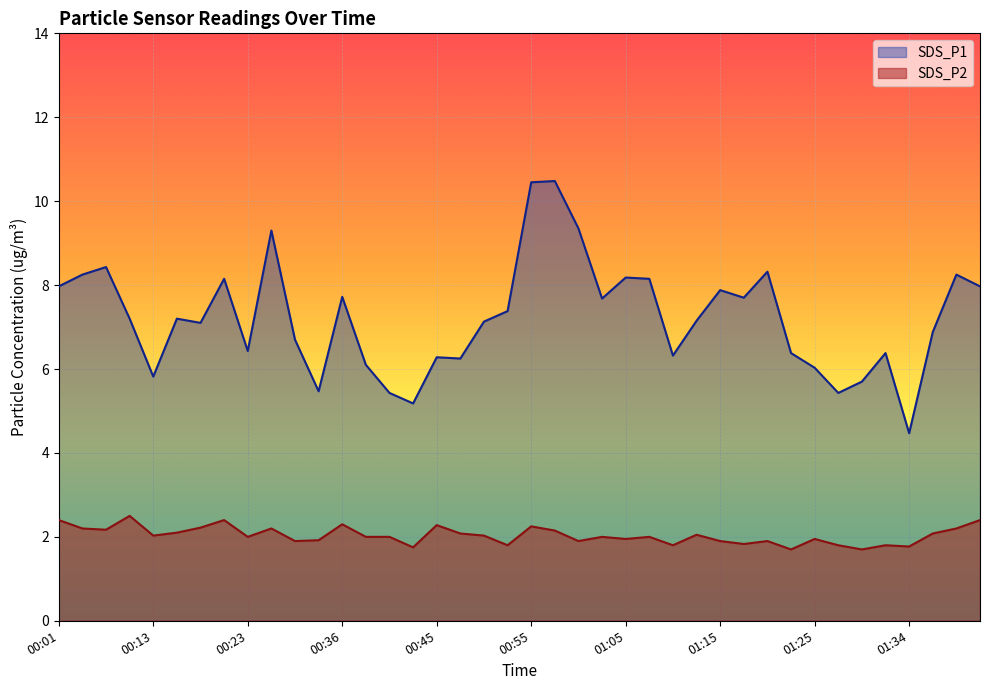

How many distinct data groups are displayed?

2